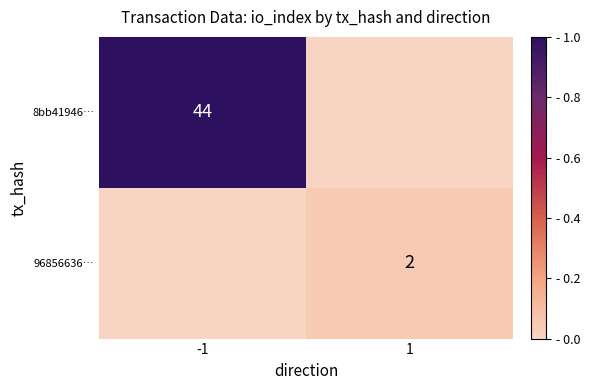

True or false: 8bb41946… has a value of 18 at -1.

False